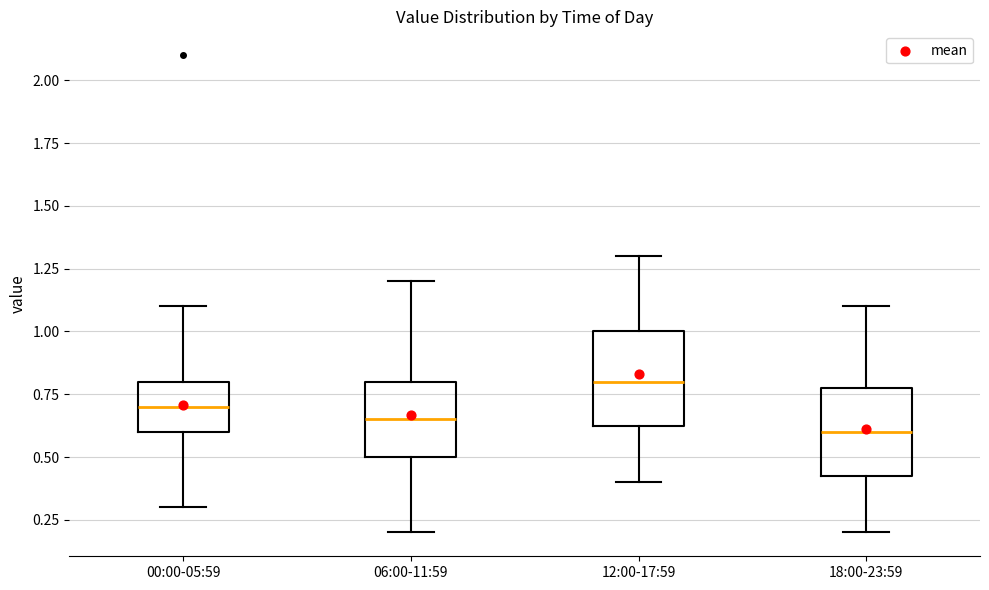

Where does the lower whisker of the box for 06:00-11:59 end on the y-axis? The values are not printed on the chart, so give them approximately, as read against the axis.

0.20